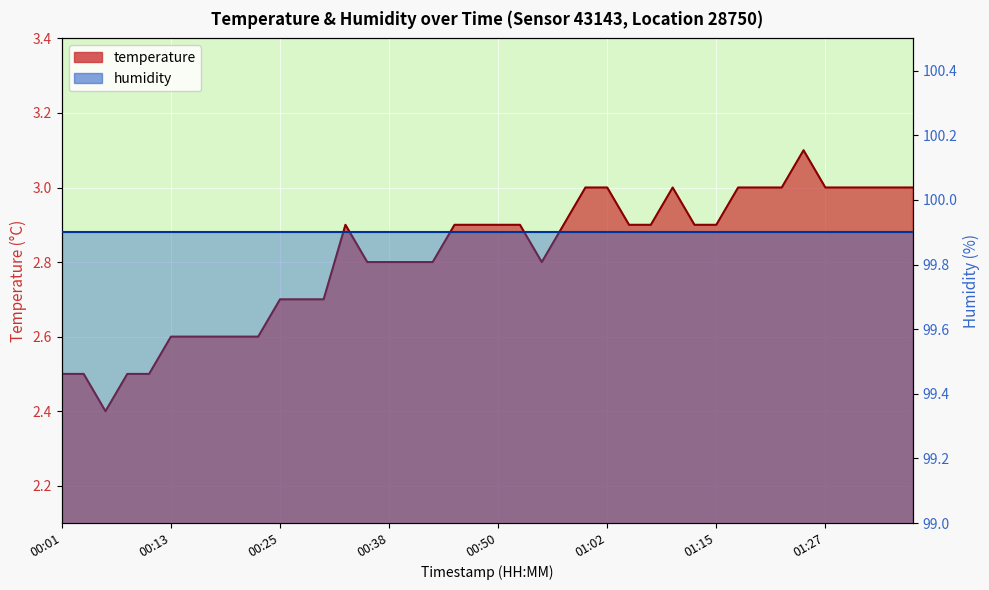

What is the maximum value shown in the chart?

3.1